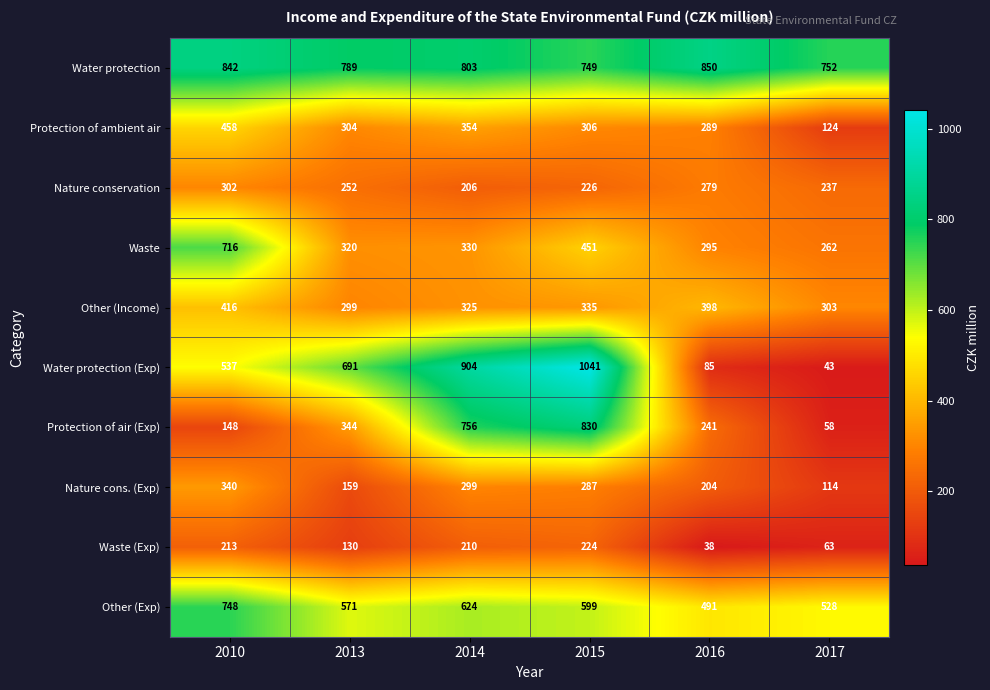

At which label does Other (Income) reach its minimum?

2013